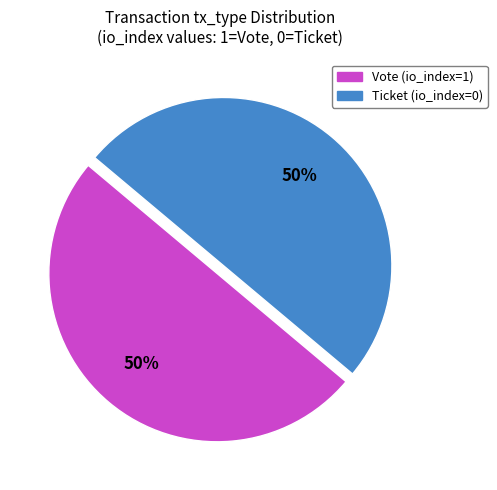

Approximately how many times larger is the value at Ticket (io_index=0) compared to Vote (io_index=1)?

1.0